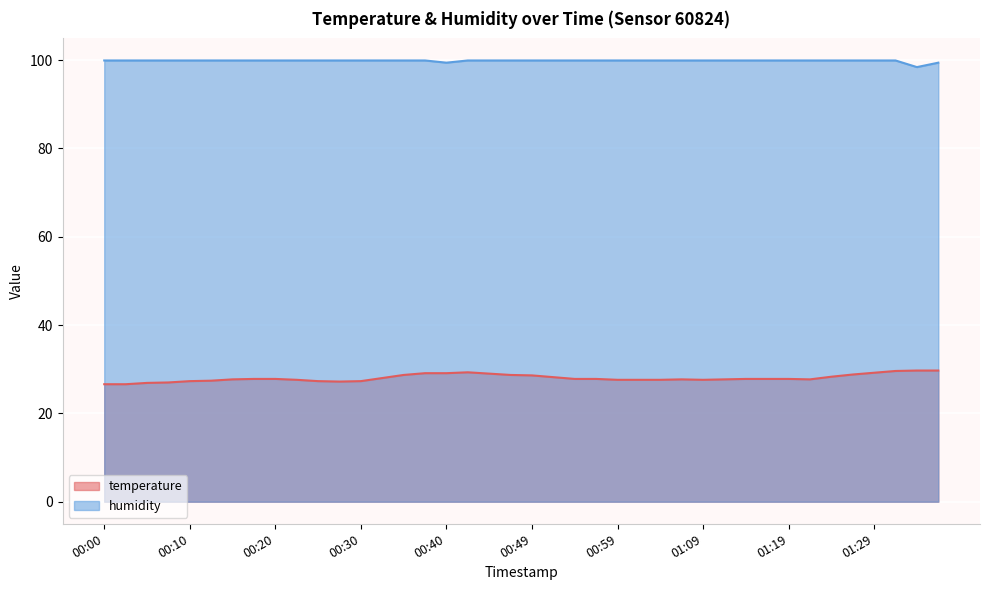

True or false: temperature and humidity intersect in this chart.

False